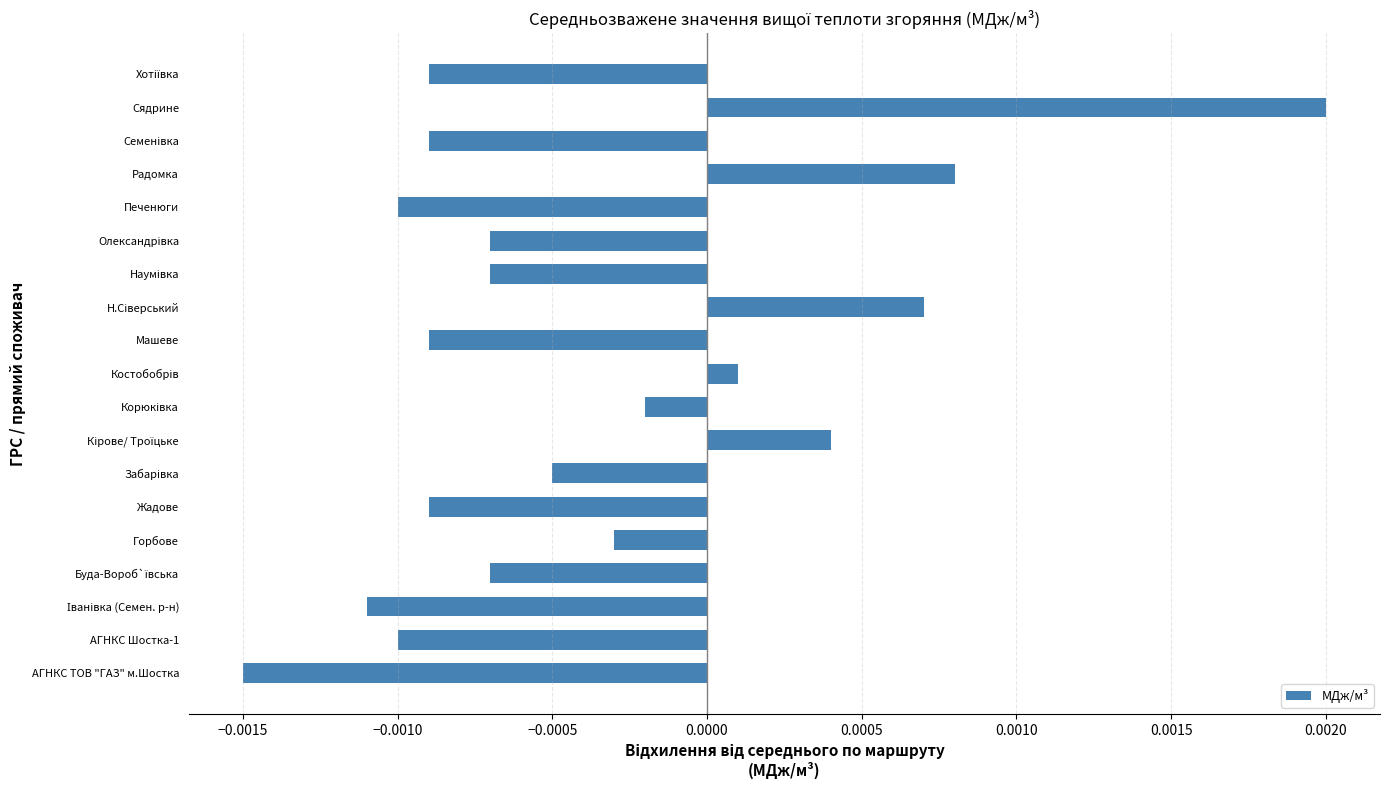

Between Горбове and Сядрине, which is larger?

Сядрине